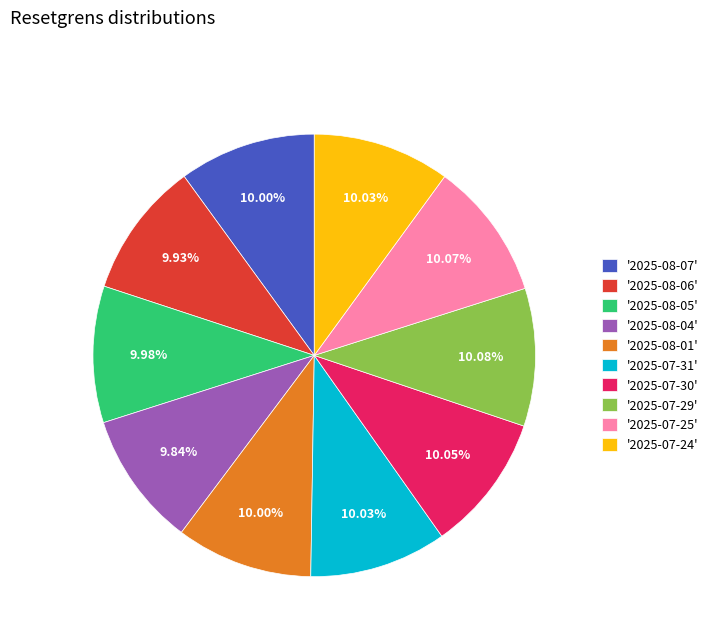

Does any single category account for the majority?

No